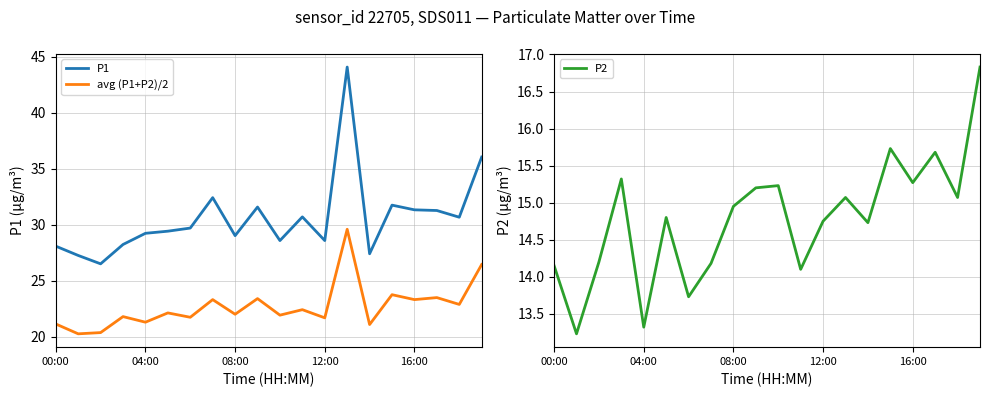

What is the maximum value for avg (P1+P2)/2?

29.6